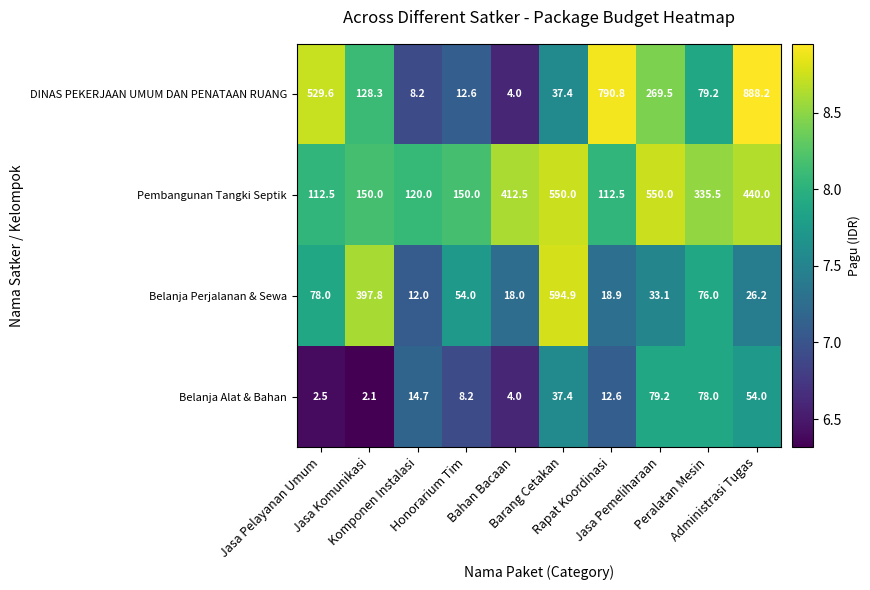

What is the sum of all DINAS PEKERJAAN UMUM DAN PENATAAN RUANG values?

2747.8